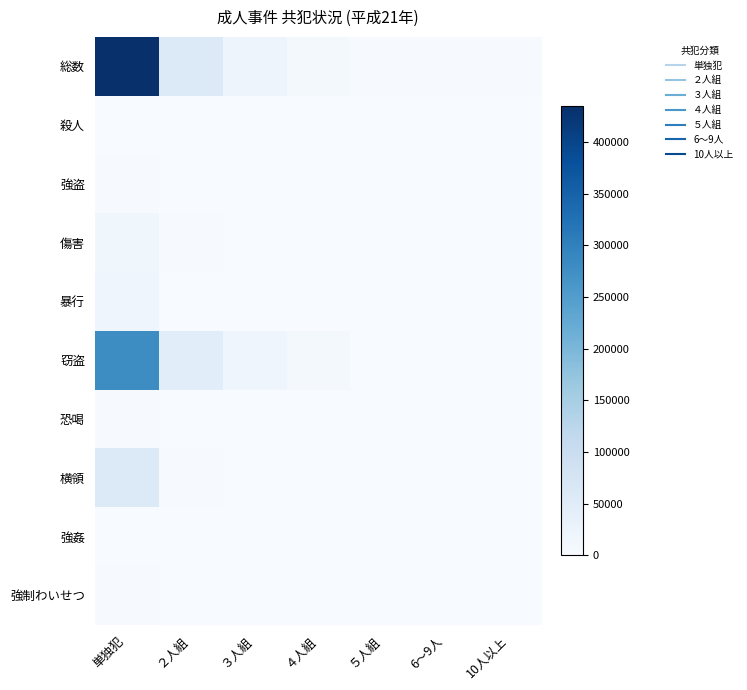

At how many categories does at least one series exceed 137738?

1